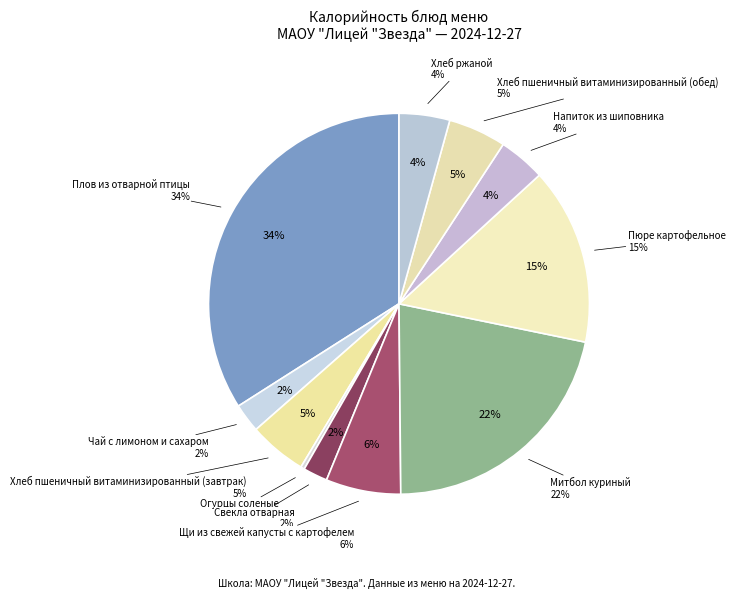

What percentage is the Хлеб ржаной slice, to the nearest percent?

4%